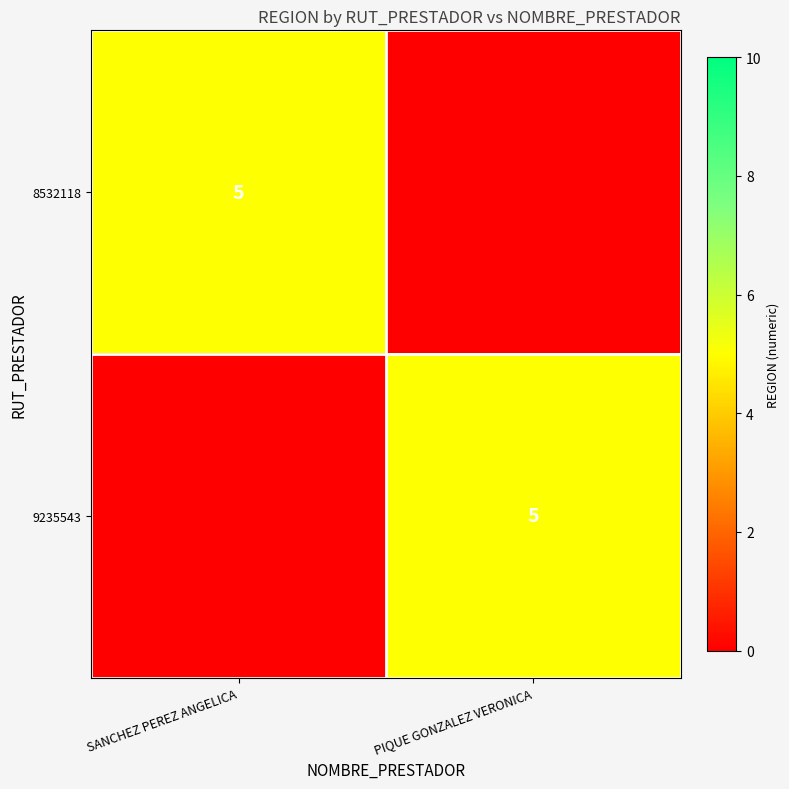

Between SANCHEZ PEREZ ANGELICA and PIQUE GONZALEZ VERONICA, which is larger?

SANCHEZ PEREZ ANGELICA